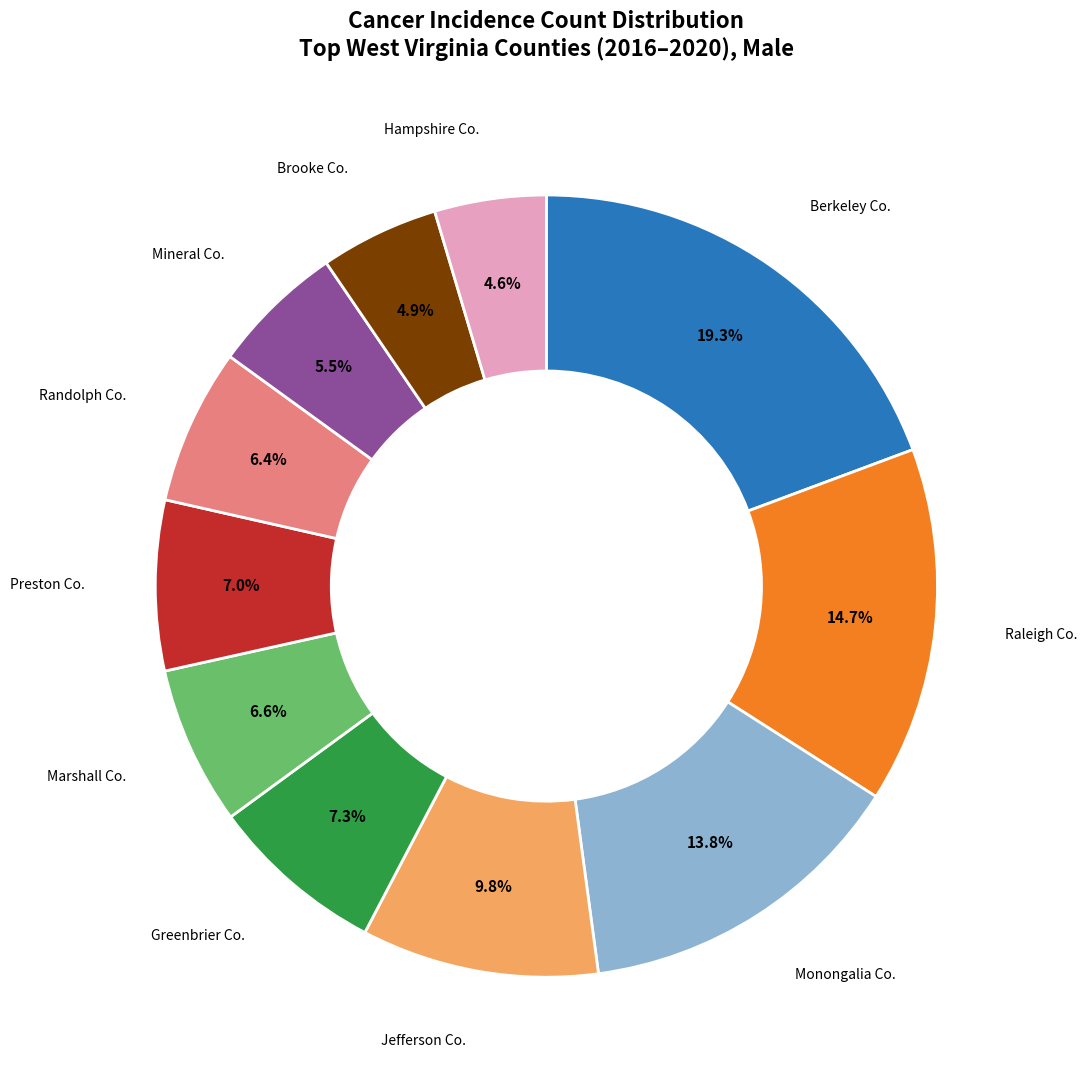

Is there any slice that represents more than half of the pie?

No